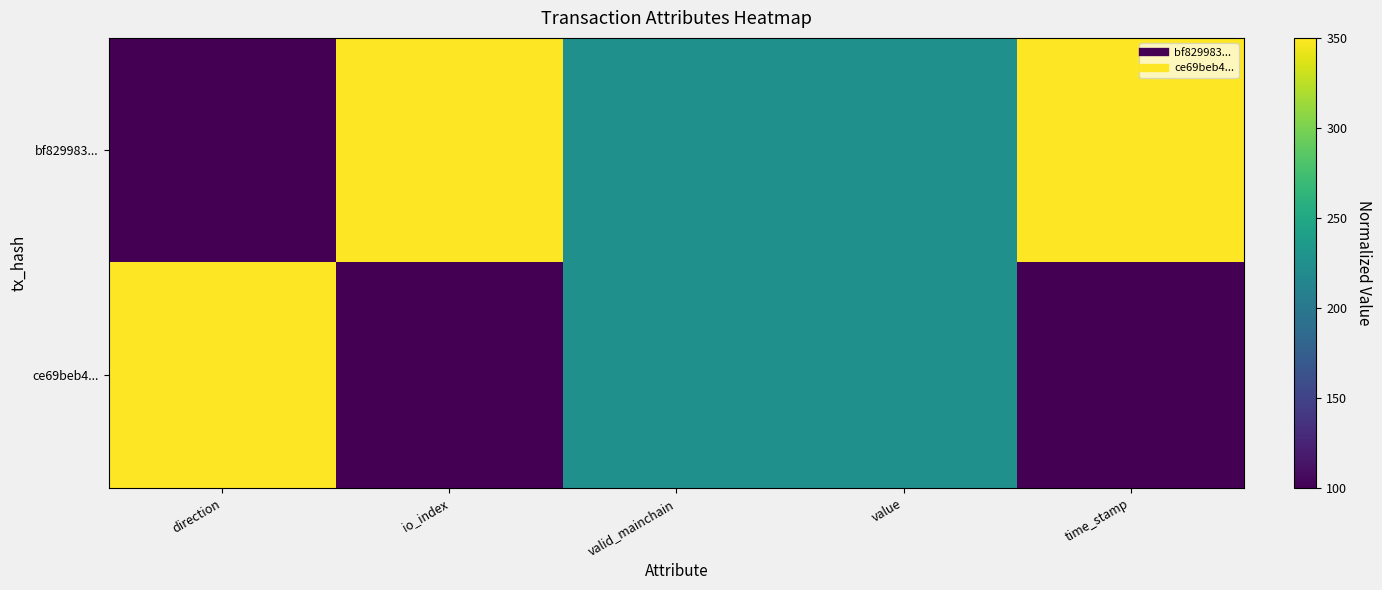

Which series has the largest range (max minus min)?

bf829983...